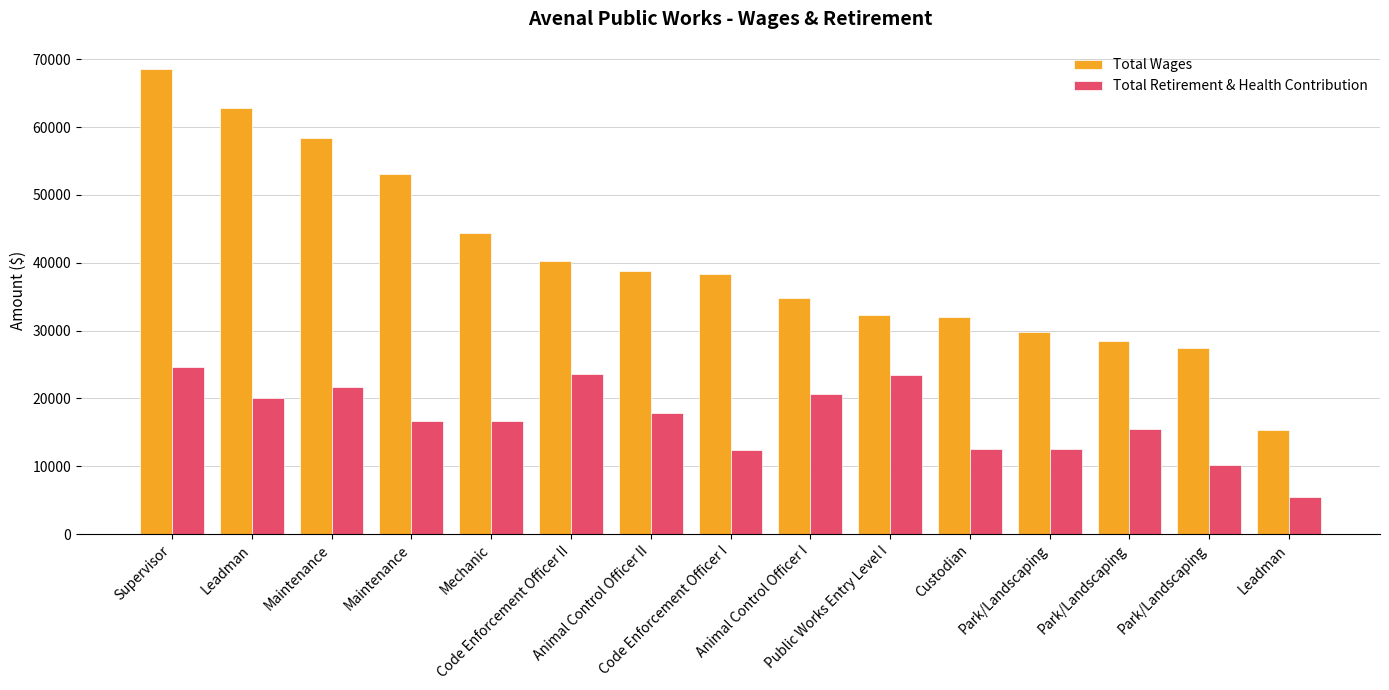

How many bars are there in total?

30